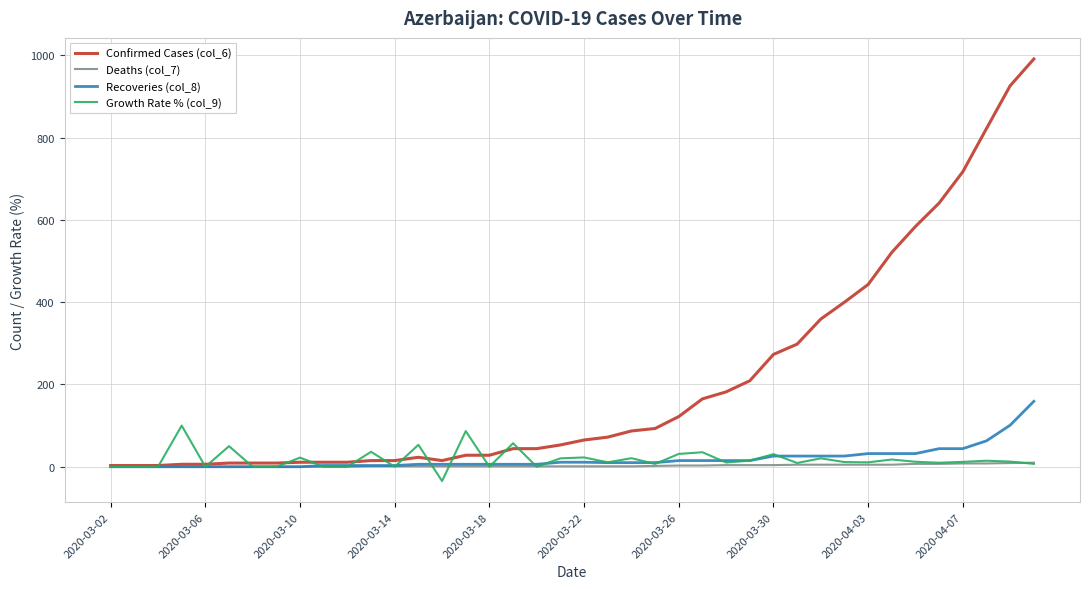

Which series has the largest range (max minus min)?

Confirmed Cases (col_6)